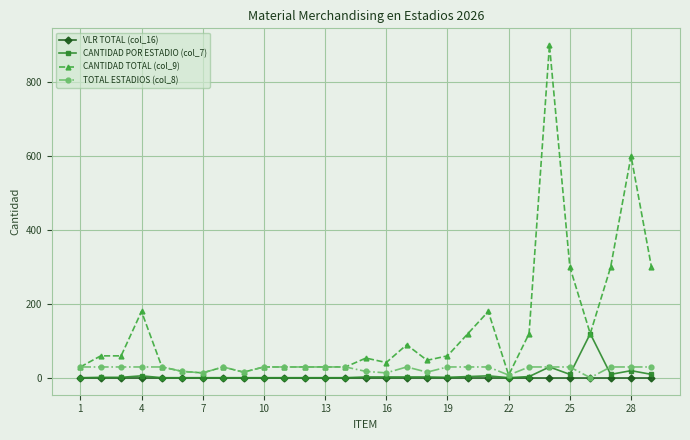

What is the greatest value displayed?

900